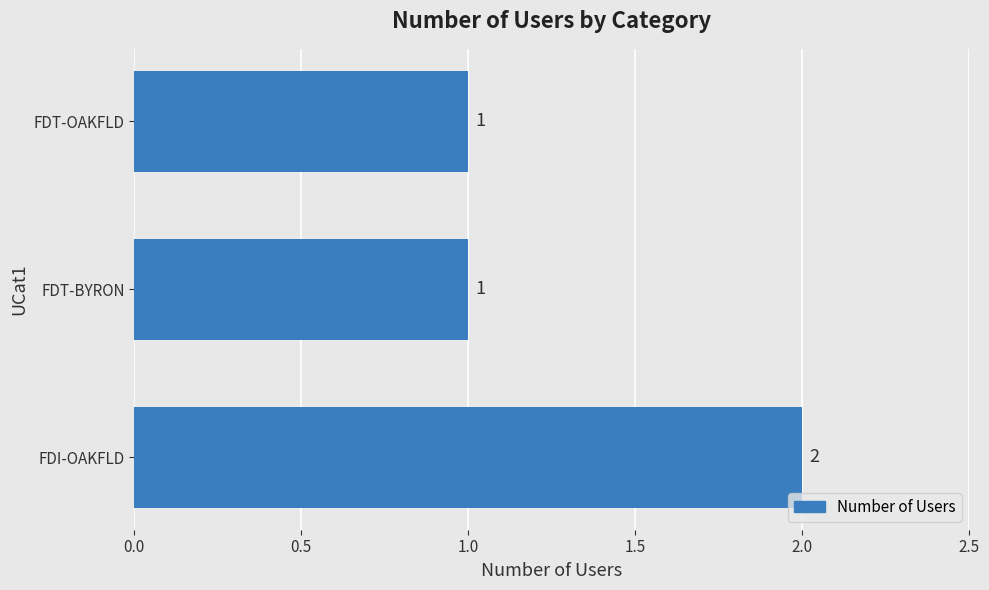

Reading bottom to top, transcribe all the data shown in this chart.

2	1	1